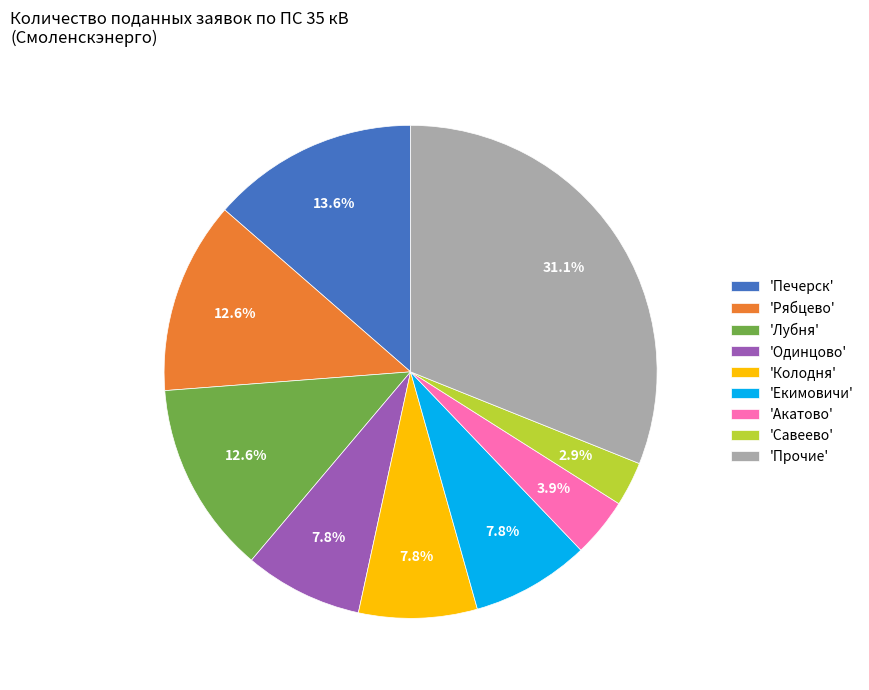

Does any single category account for the majority?

No